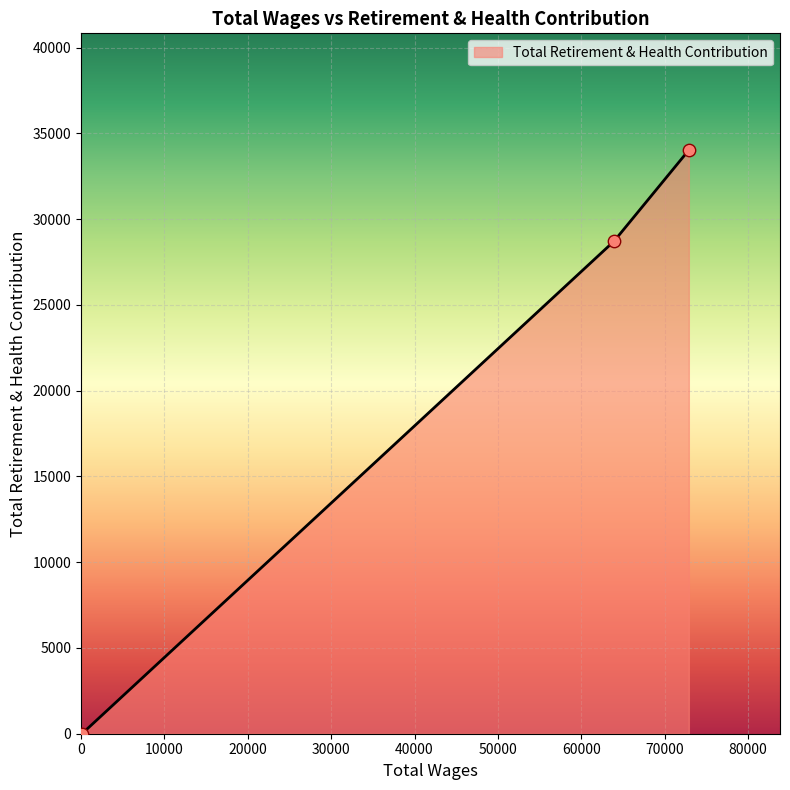

What is the difference between the second highest and minimum values?

28717